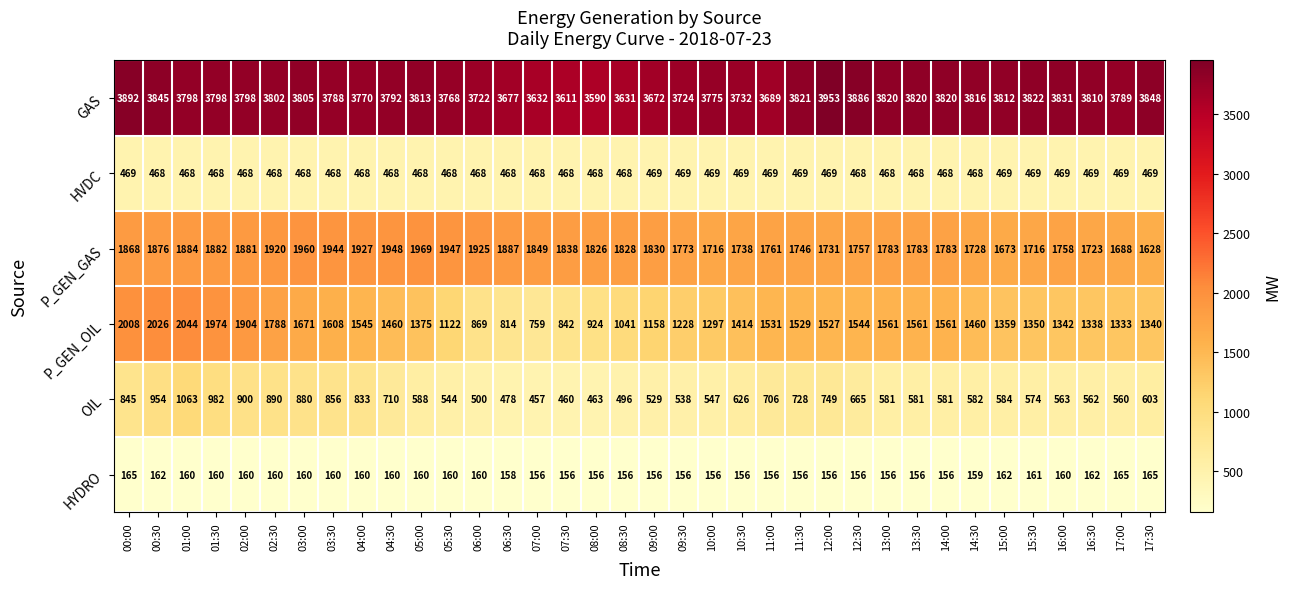

What is the average value of the OIL series?

660